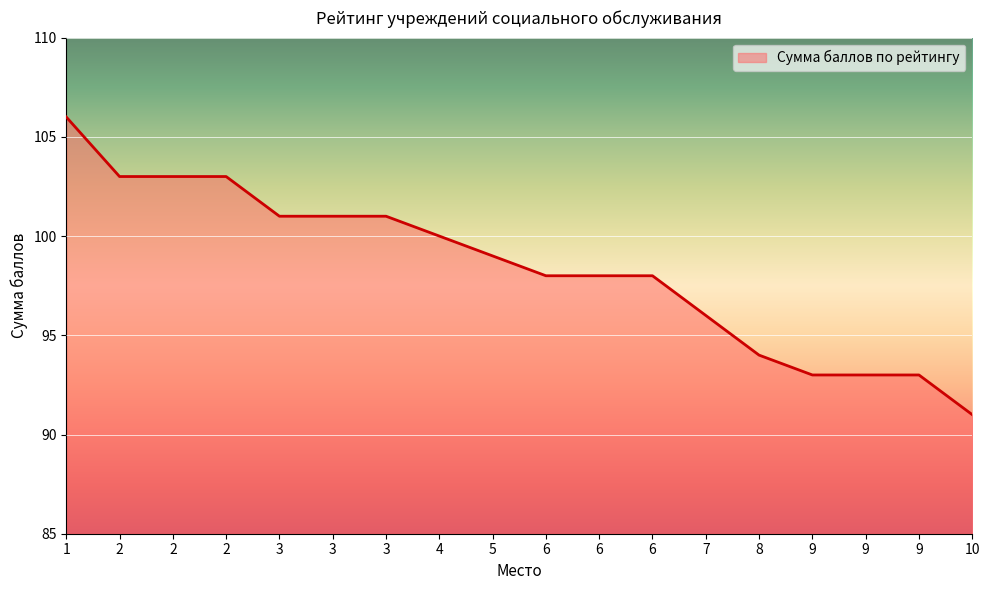

Reading right to left, list all the values displayed in this chart.

91	93	93	93	94	96	98	98	98	99	100	101	101	101	103	103	103	106